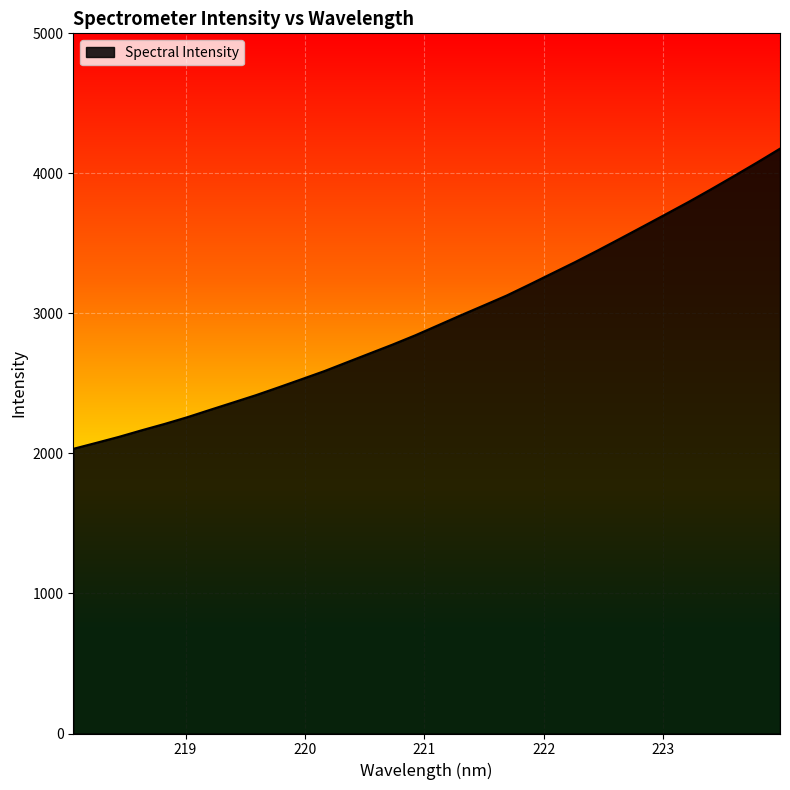

What is the difference between the maximum and minimum values?

2143.6